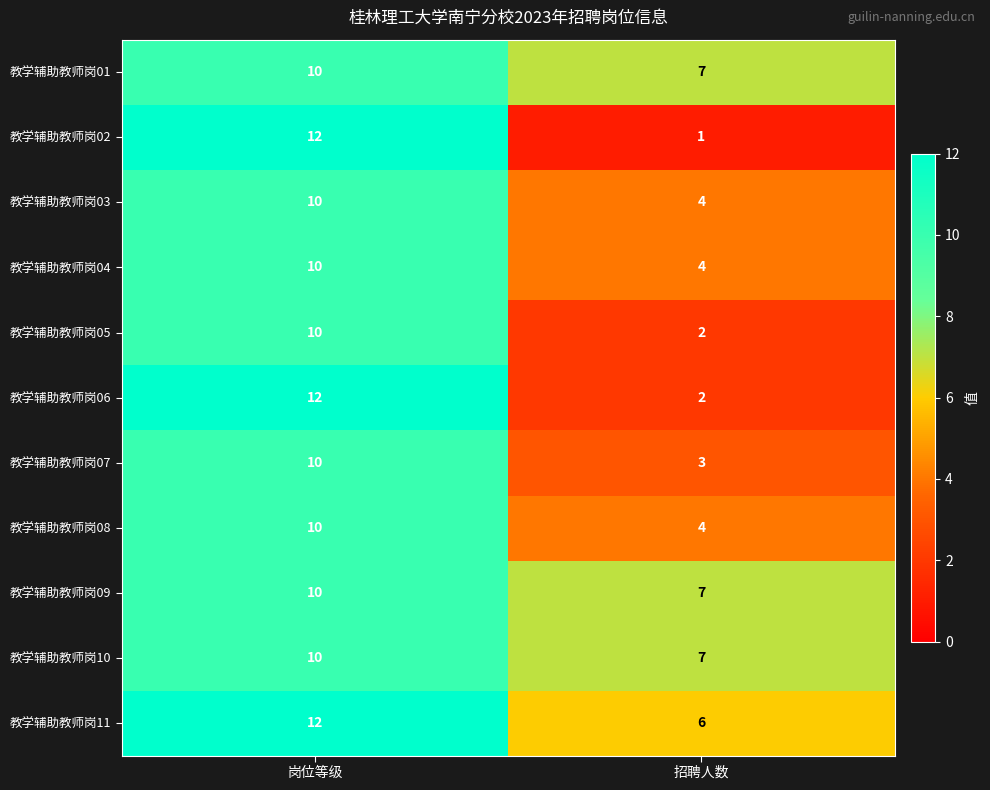

True or false: 教学辅助教师岗06 has a value of 2 at 招聘人数.

True